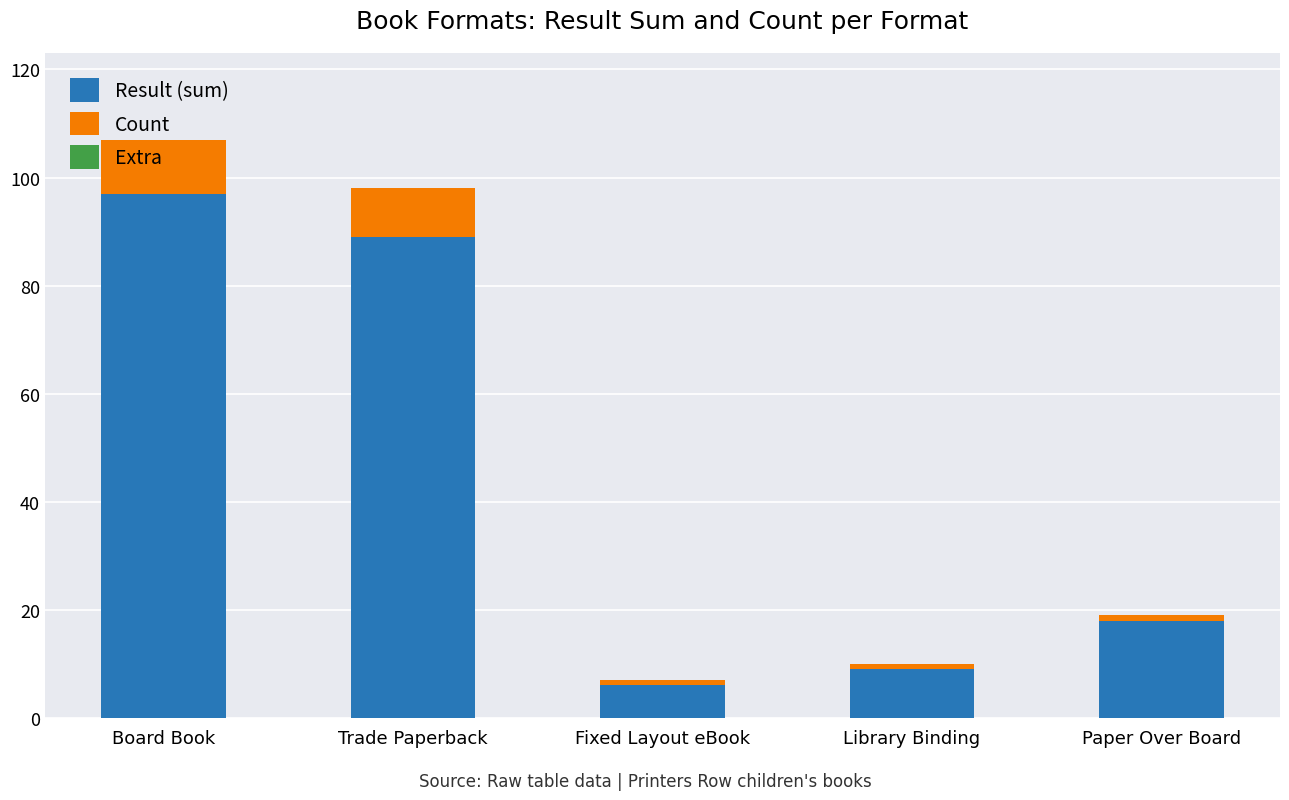

Rank the categories by Result (sum) value from highest to lowest.

Board Book, Trade Paperback, Paper Over Board, Library Binding, Fixed Layout eBook